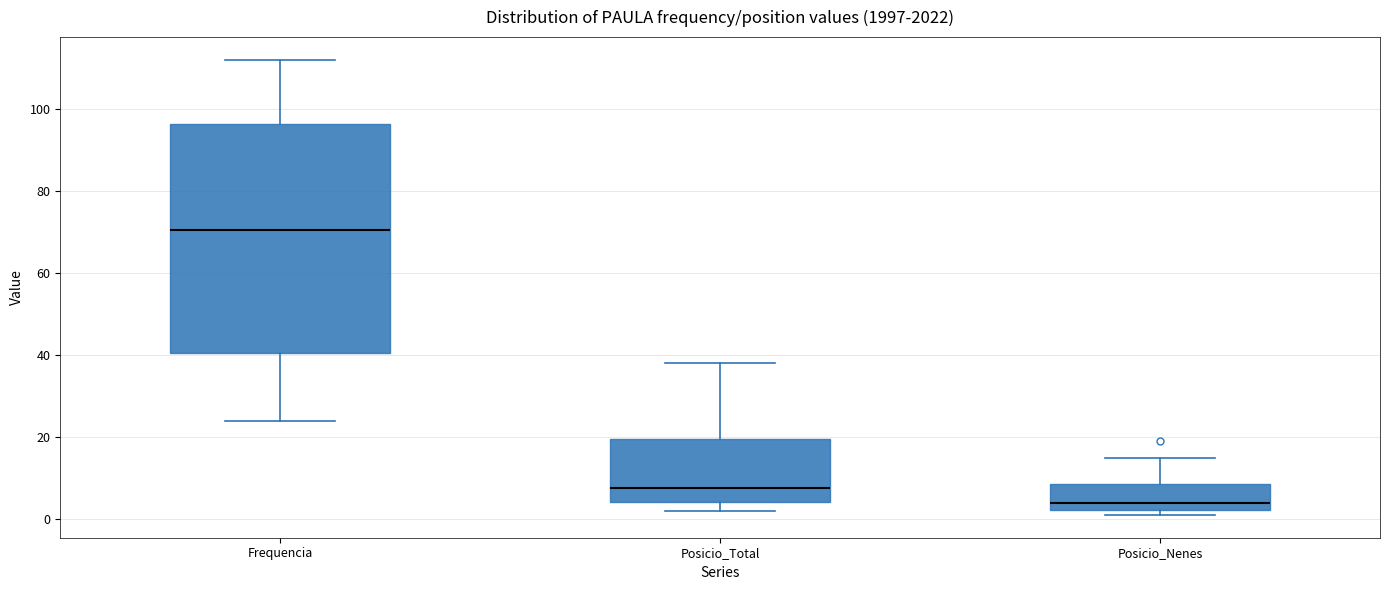

Where is the lower edge of the box for Frequencia on the y-axis? The values are not printed on the chart, so give them approximately, as read against the axis.

40